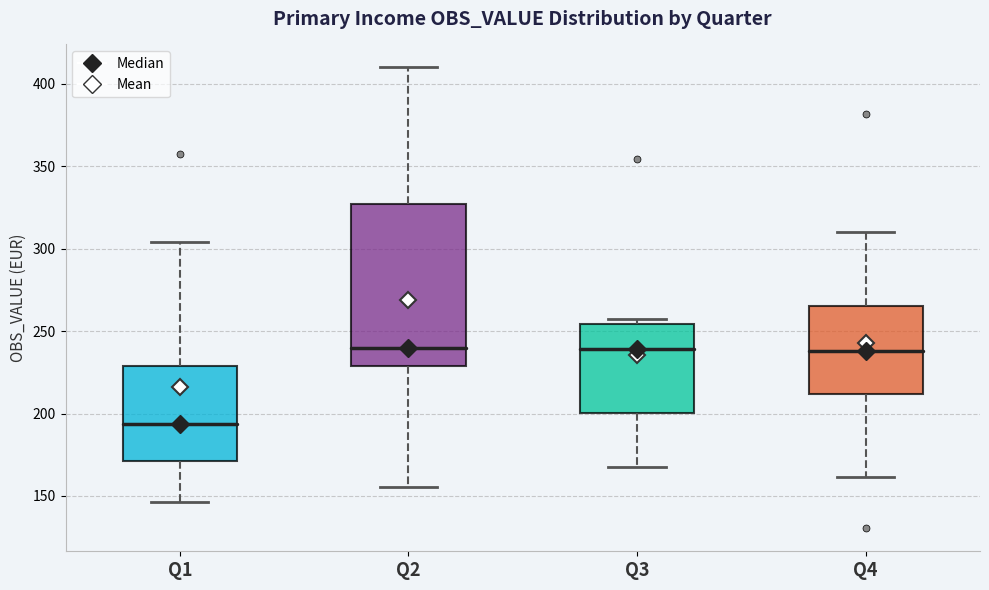

Where is the upper edge of the box for Q3 on the y-axis? The values are not printed on the chart, so give them approximately, as read against the axis.

255